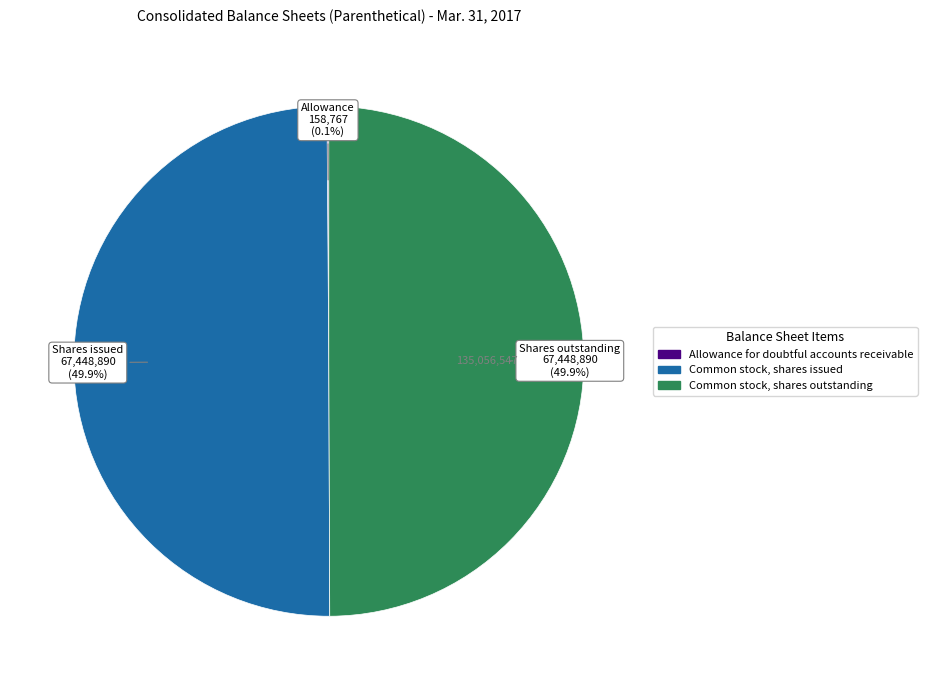

Approximately how many times larger is the value at Common stock, shares issued compared to Common stock, shares outstanding?

1.0